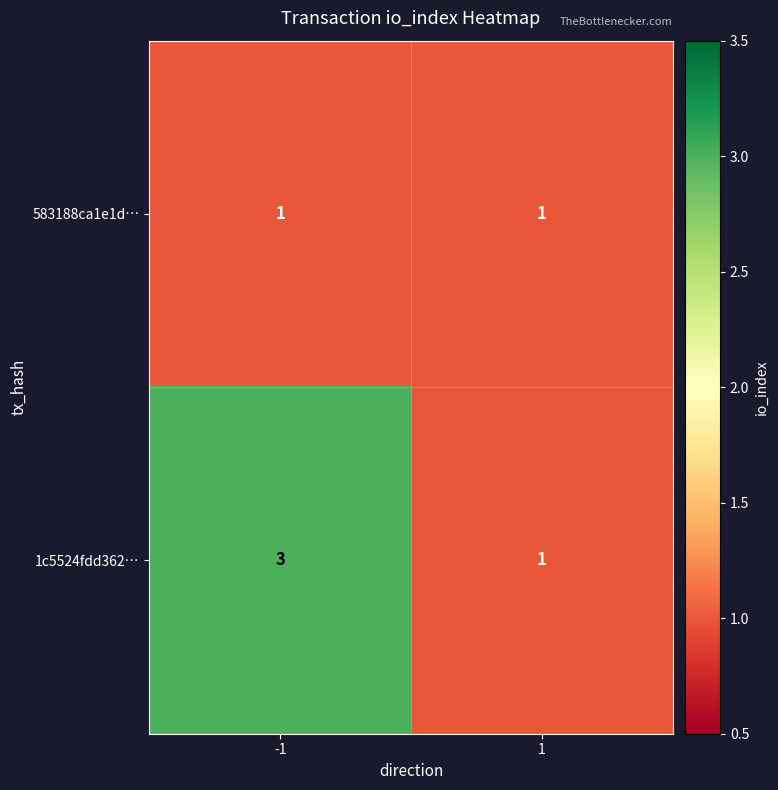

Rank the series by their maximum value, from lowest to highest.

583188ca1e1d…, 1c5524fdd362…